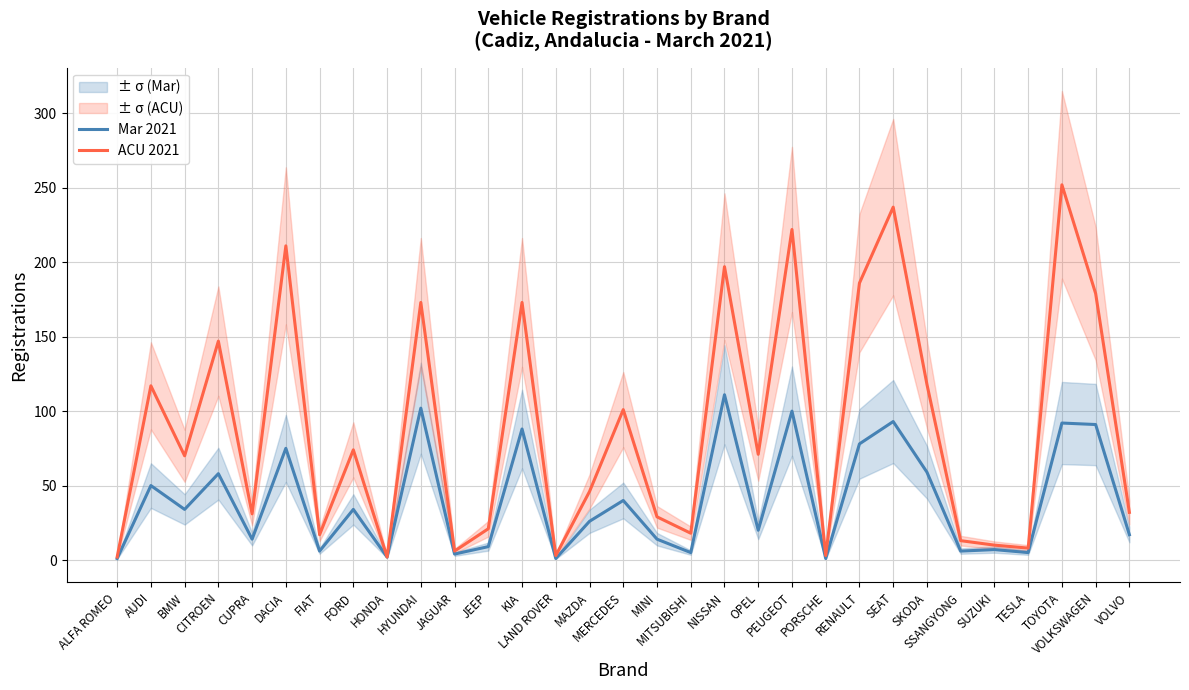

What is the label of the 16th point from the left?

MERCEDES